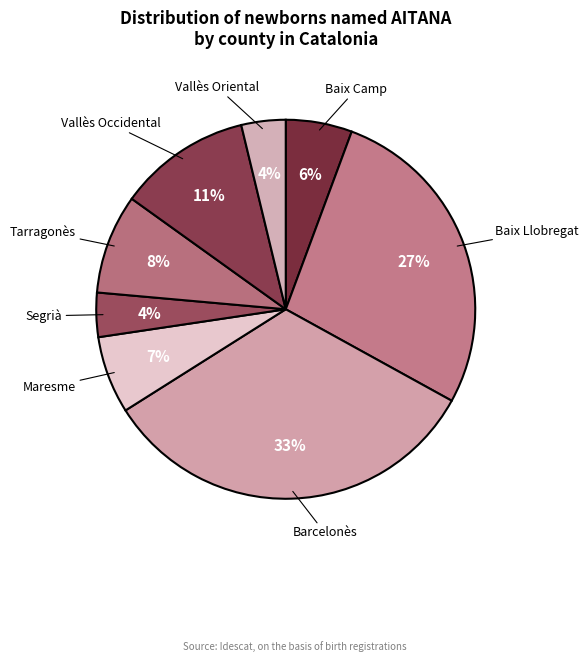

To the nearest percent, what portion does Barcelonès represent?

33%